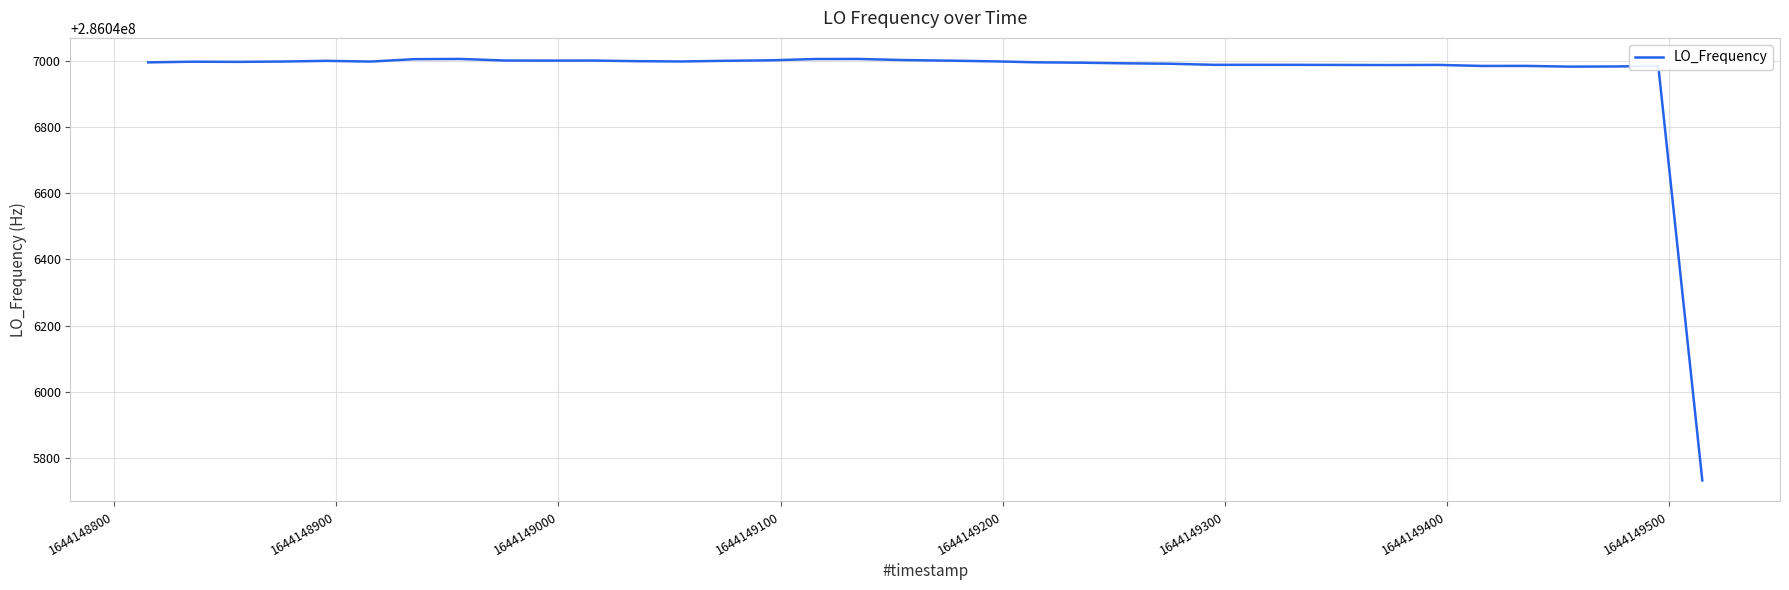

What is the difference between the maximum and minimum values?

1273.8